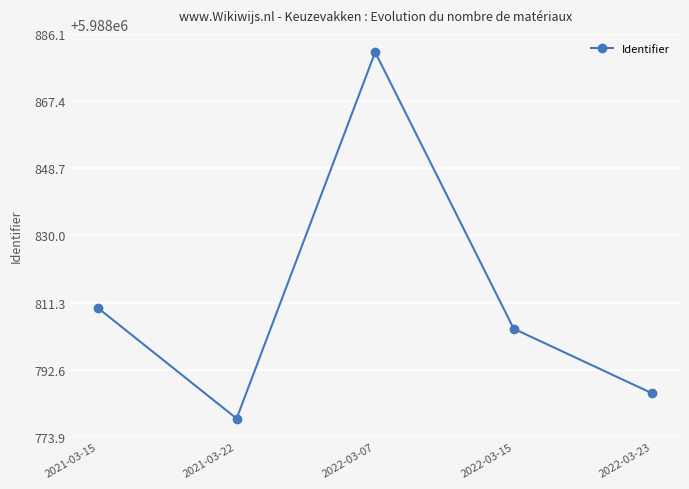

List the labels in order of value, largest first.

2022-03-07, 2021-03-15, 2022-03-15, 2022-03-23, 2021-03-22